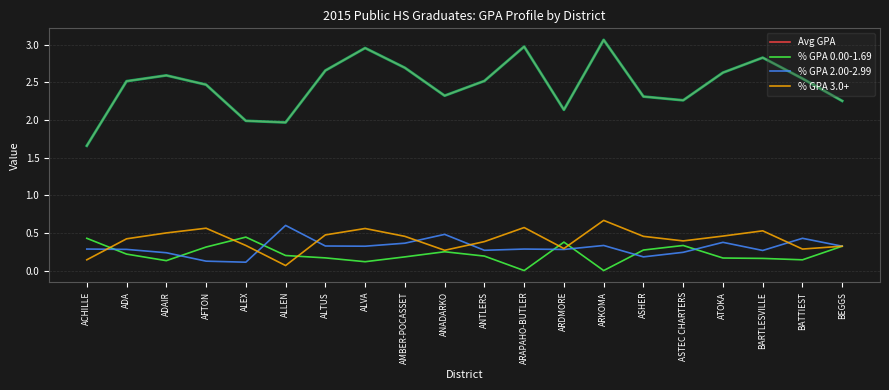

What is the difference between the highest and lowest values at ALVA?

2.8